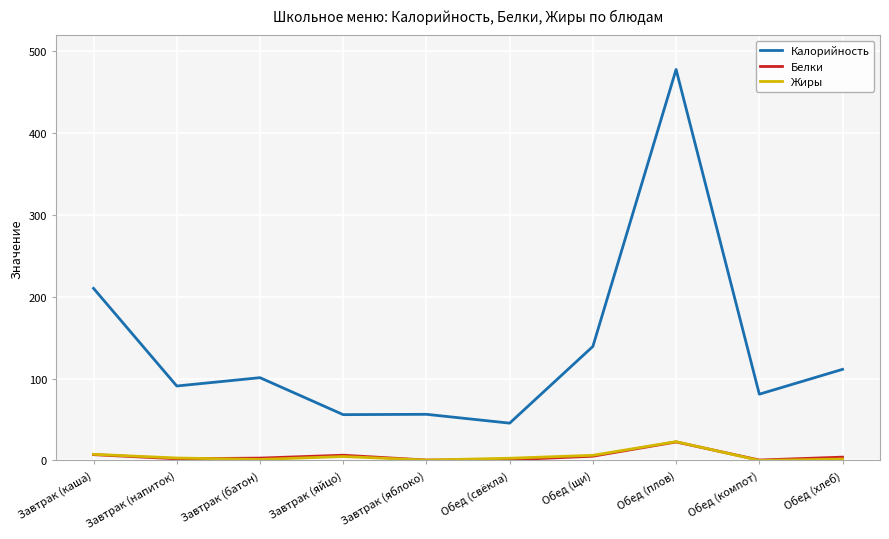

True or false: Калорийность has a value of 22.2 at Обед (компот).

False